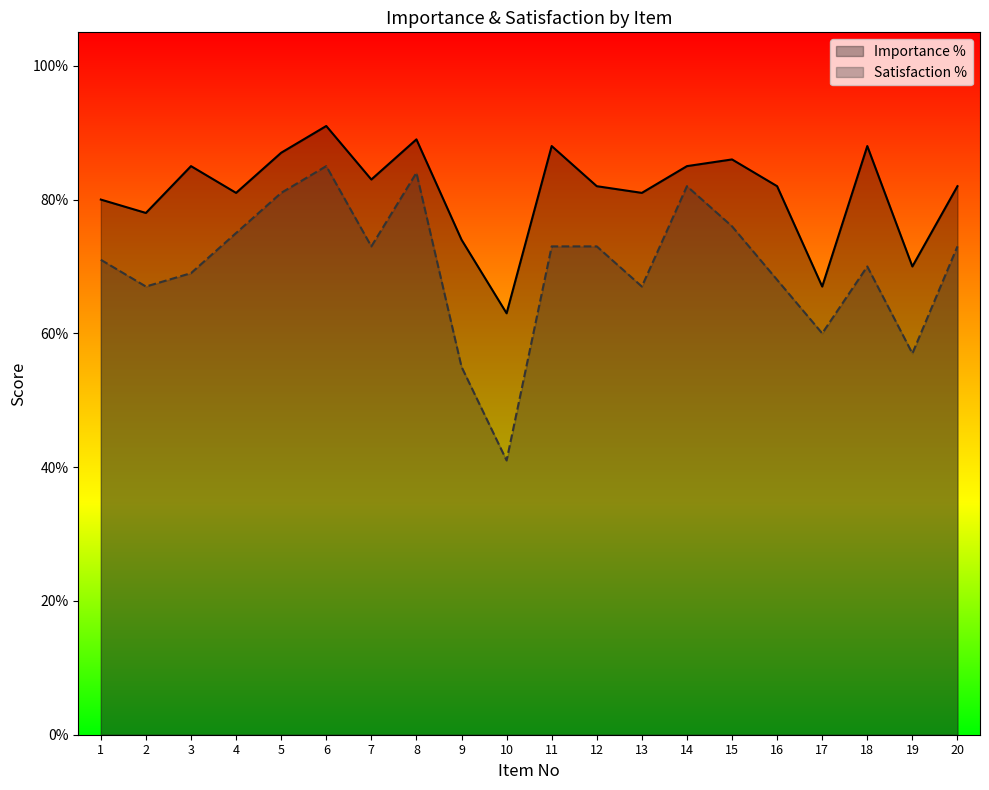

What is the lowest value of the Satisfaction % series?

0.4